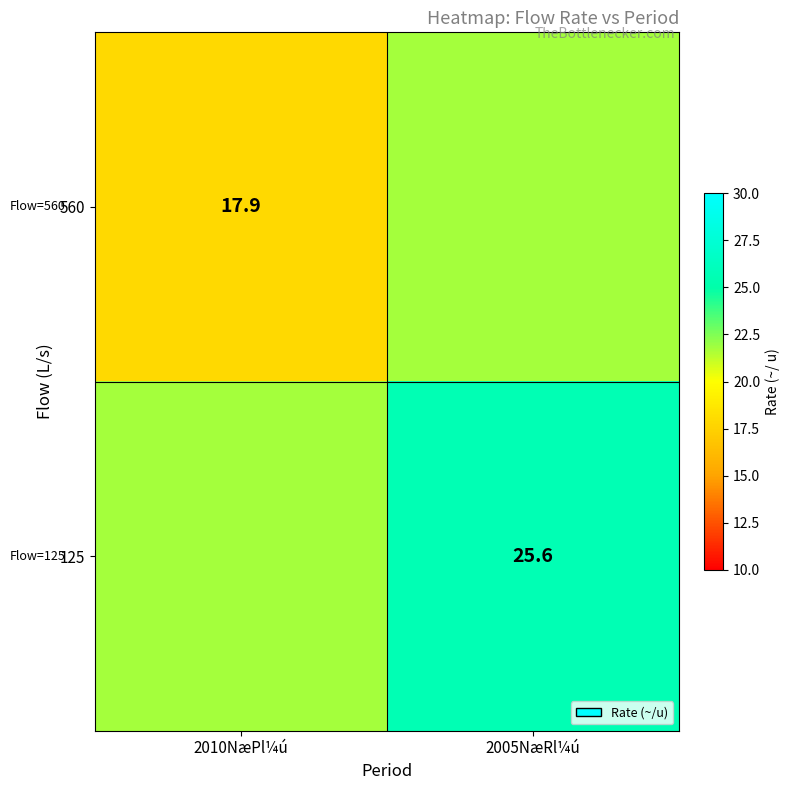

At which label does 125 first exceed 25?

2005NæRl¼ú